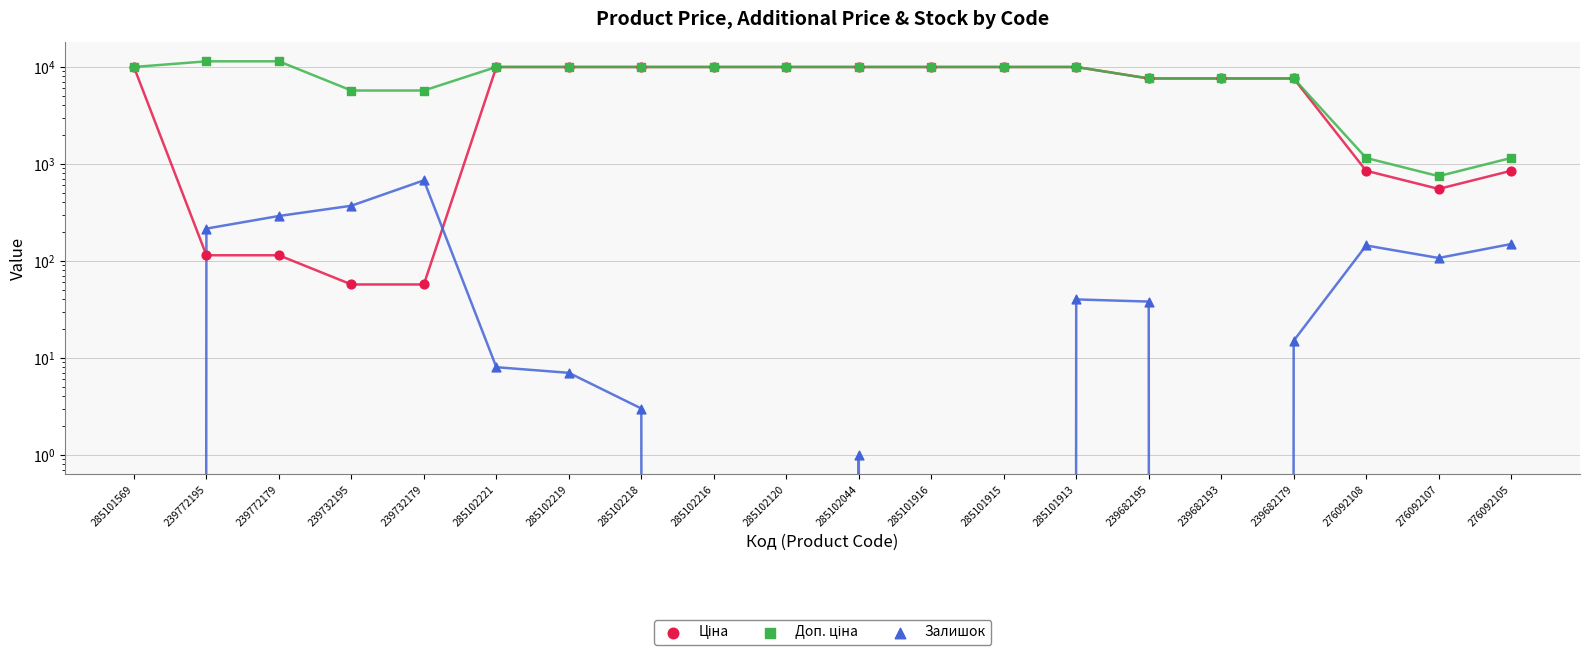

At which category is the sum across all series the highest?

285101913